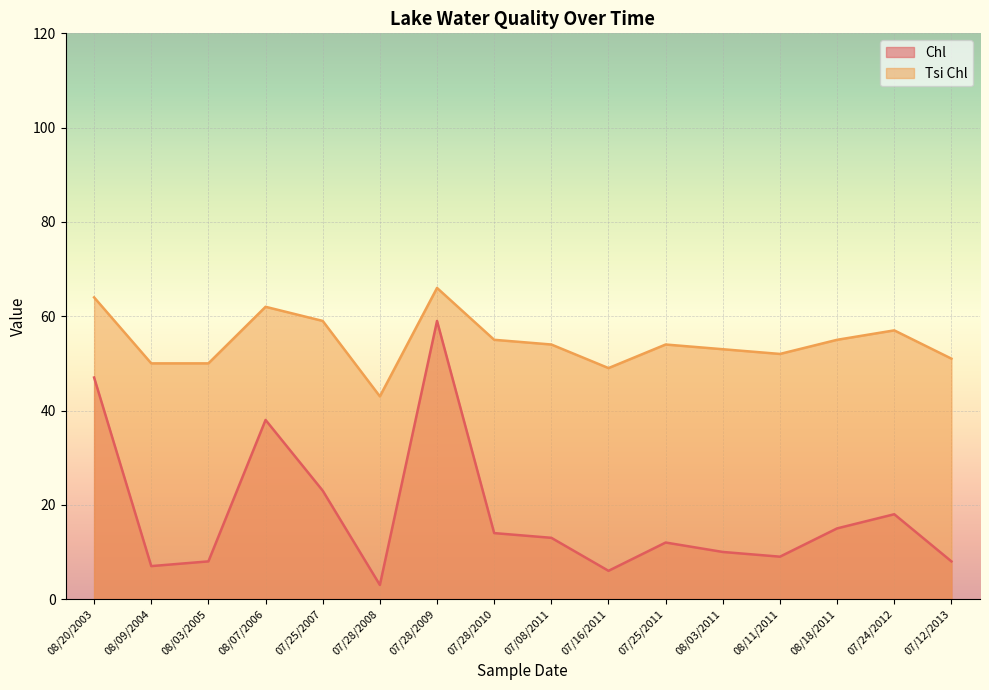

At which category does Tsi Chl reach its first local peak?

08/07/2006